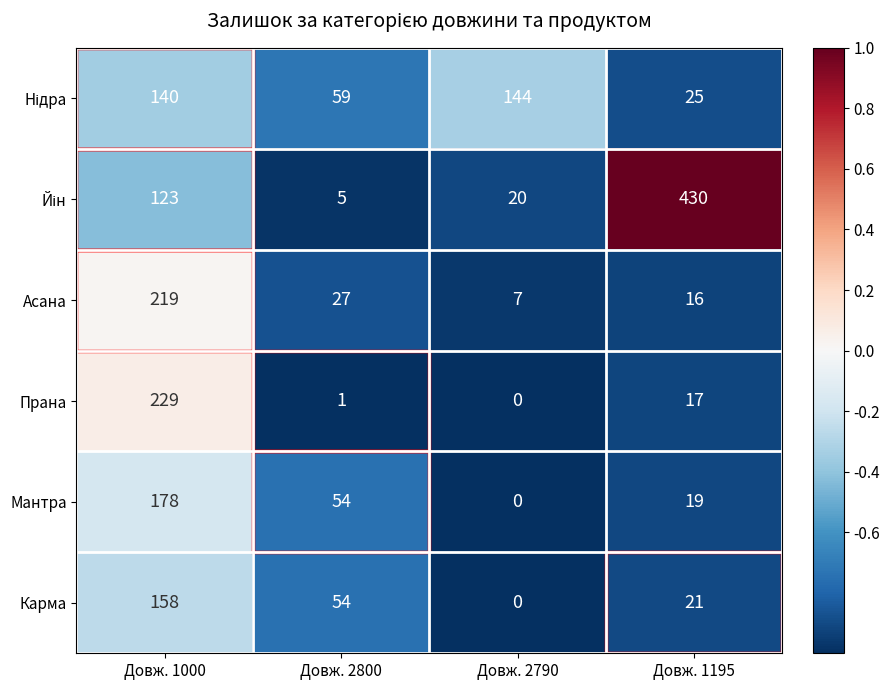

What is the greatest value displayed?

430